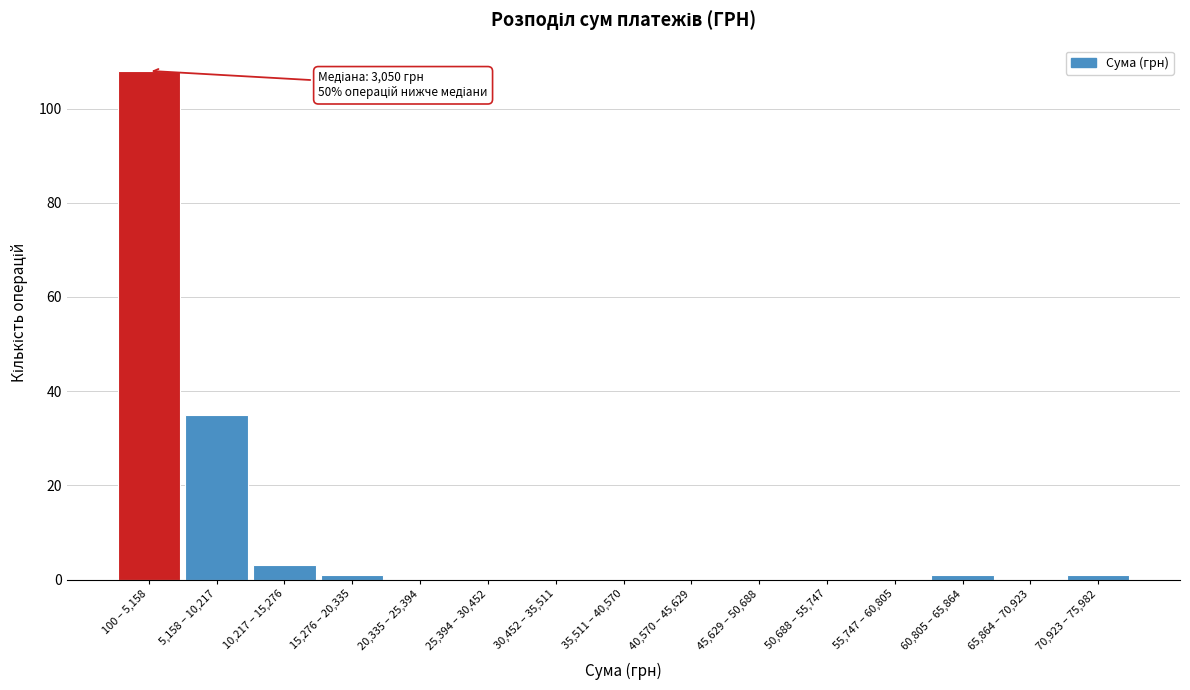

Reading right to left, extract all data points from this chart.

70,923 – 75,982=1	65,864 – 70,923=0	60,805 – 65,864=1	55,747 – 60,805=0	50,688 – 55,747=0	45,629 – 50,688=0	40,570 – 45,629=0	35,511 – 40,570=0	30,452 – 35,511=0	25,394 – 30,452=0	20,335 – 25,394=0	15,276 – 20,335=1	10,217 – 15,276=3	5,158 – 10,217=35	100 – 5,158=108